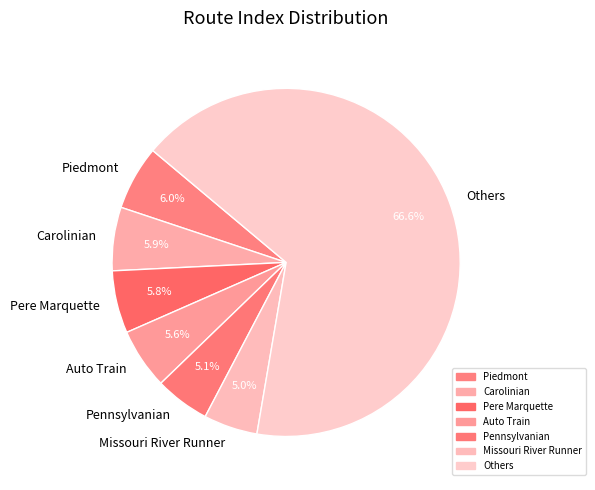

How many slices are in this pie chart?

7